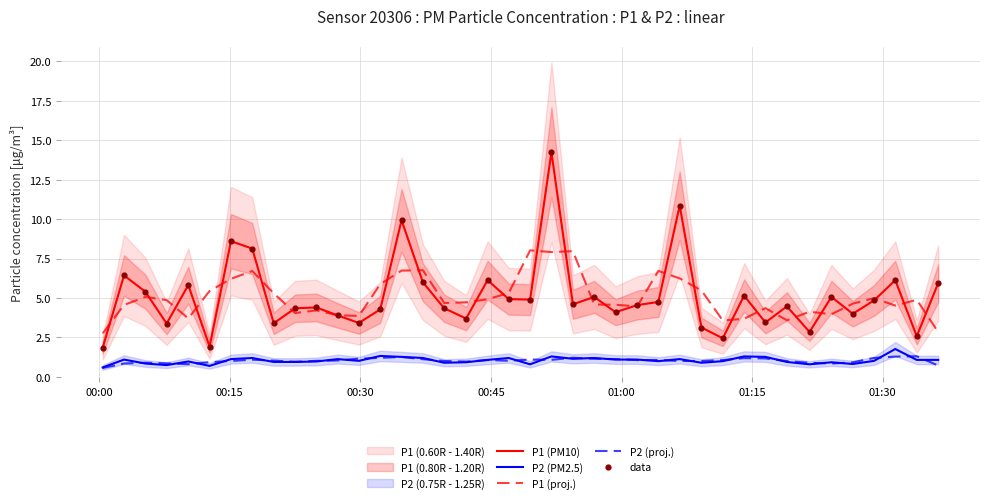

True or false: P2 (proj.) and P1 (PM10) intersect in this chart.

False